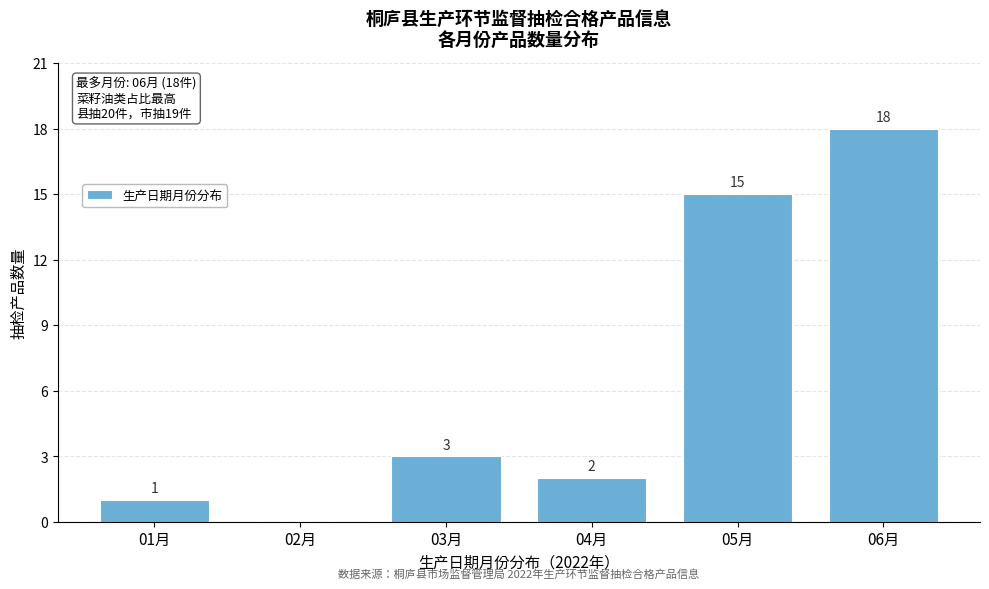

Reading left to right, what are all the values shown in this chart?

01月=1	02月=0	03月=3	04月=2	05月=15	06月=18